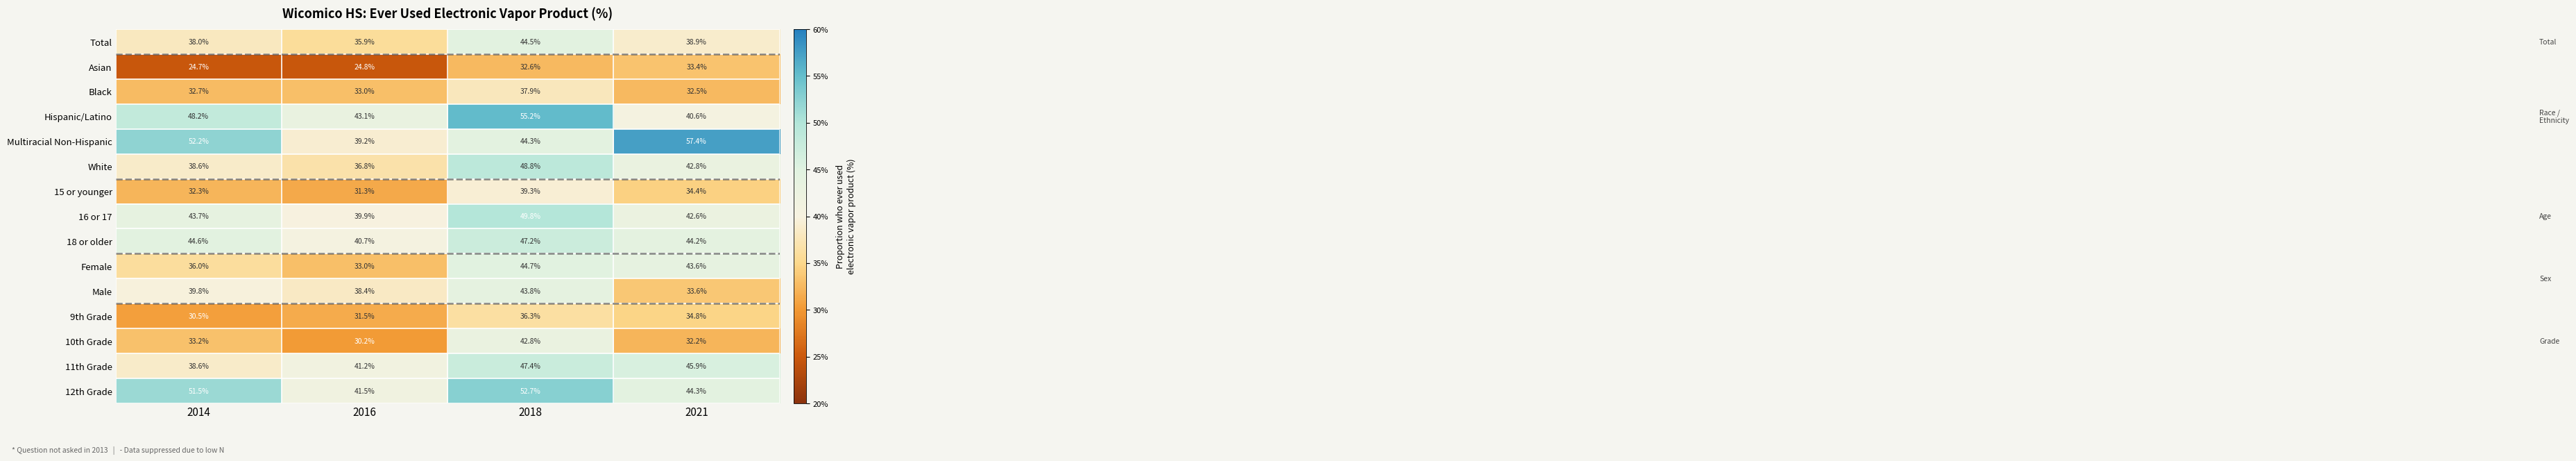

At which category is the sum across all series the highest?

2018